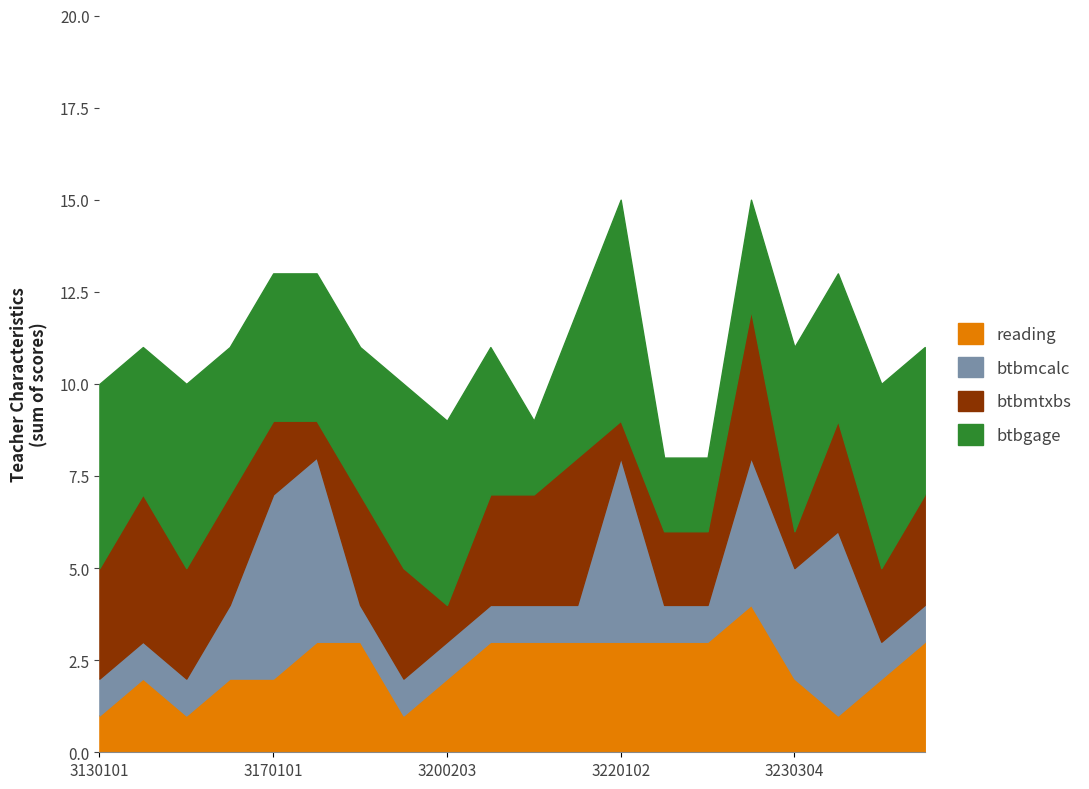

What is the average value of the btbmtxbs series?

2.5